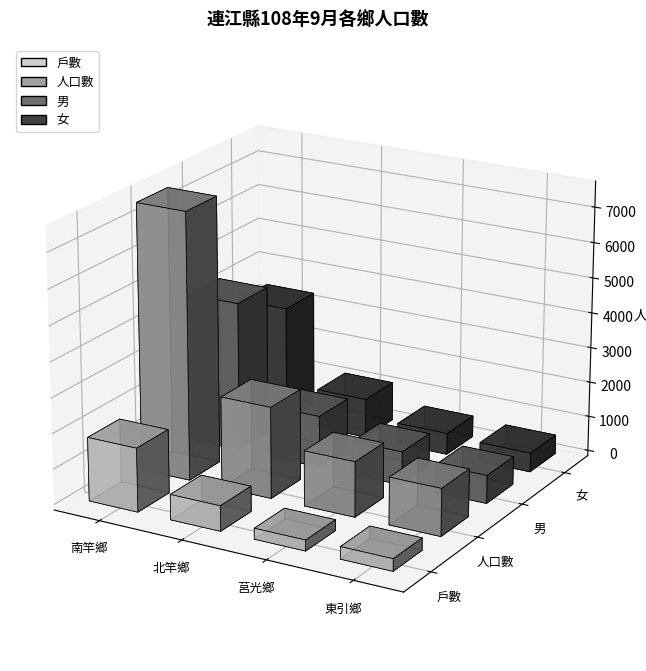

What position from the right is 北竿鄉?

3